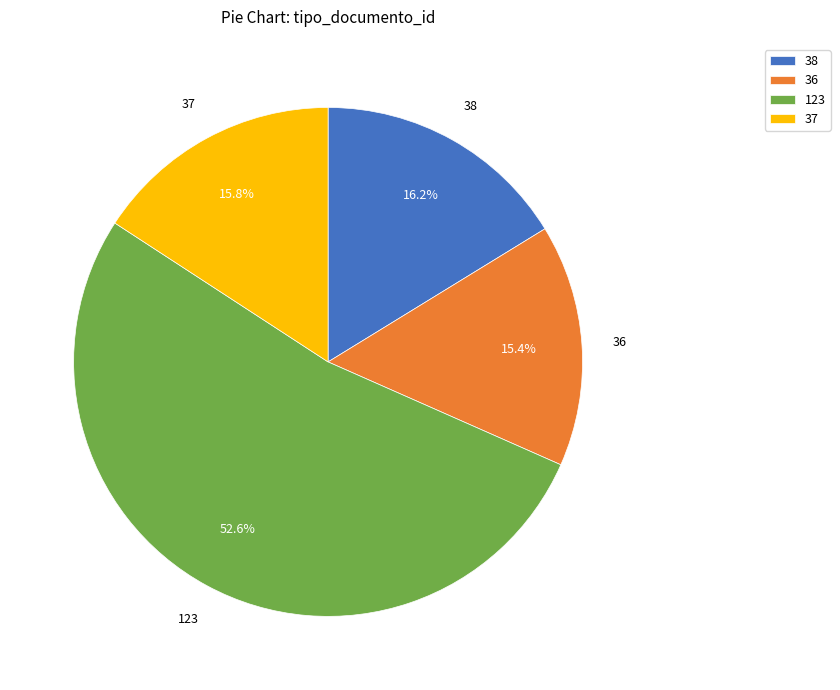

Is 36 the majority of the pie?

No